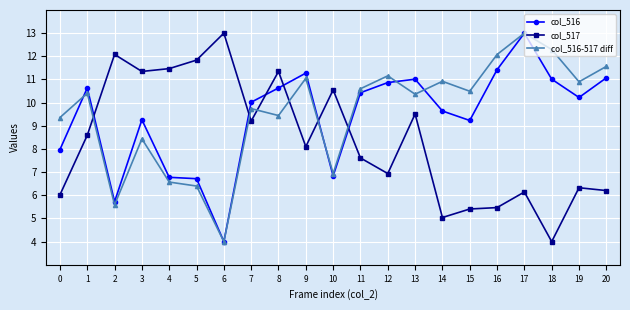

Is it true that col_516 equals 9.7 at 10?

False